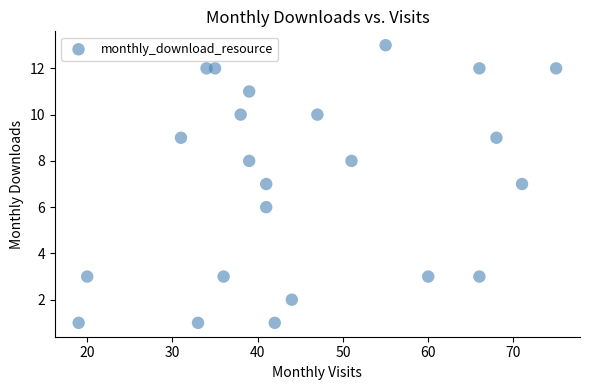

What is the range of Y values (max minus min)?

12